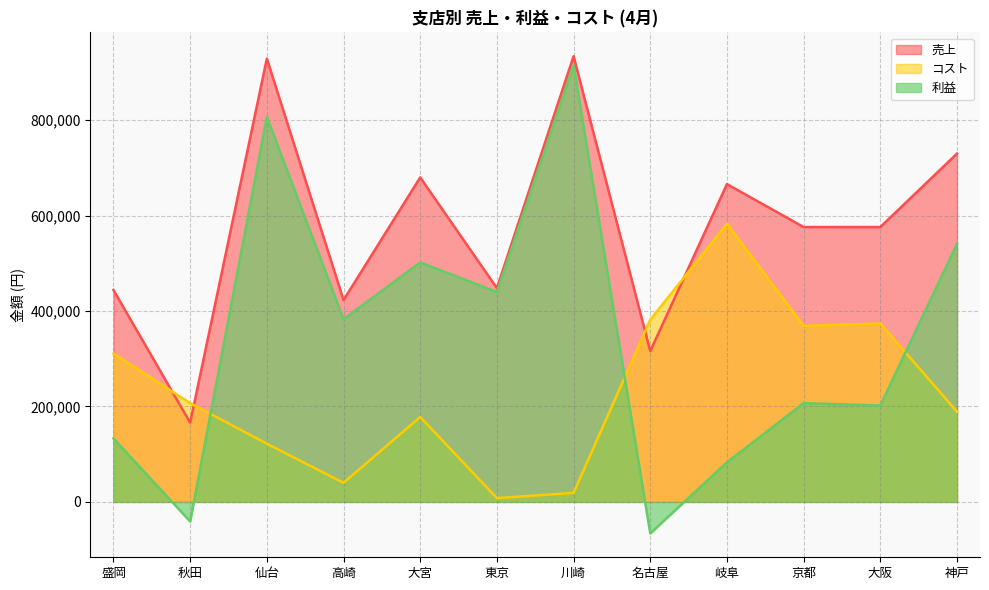

Rank the series by their average value, from lowest to highest.

コスト, 利益, 売上